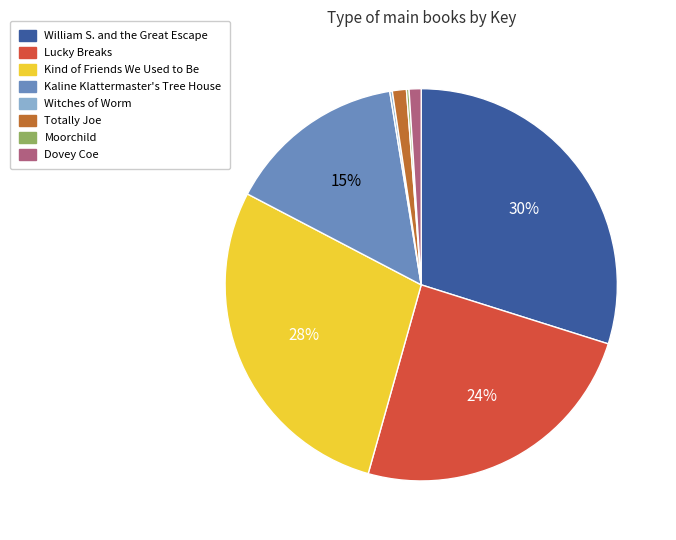

What percentage is the Kind of Friends We Used to Be slice, to the nearest percent?

28%